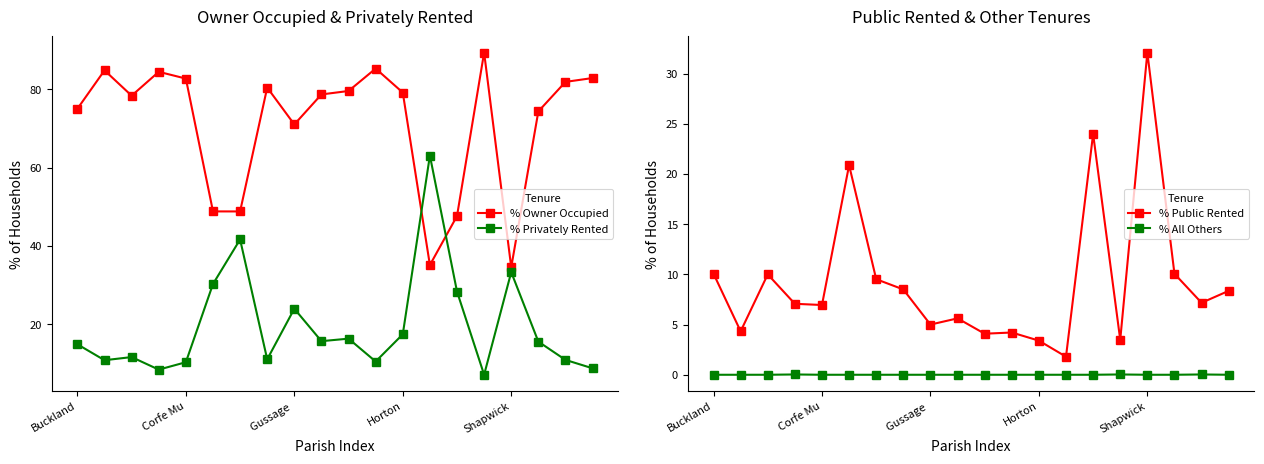

Is it true that % All Others equals 0.0 at 15?

True